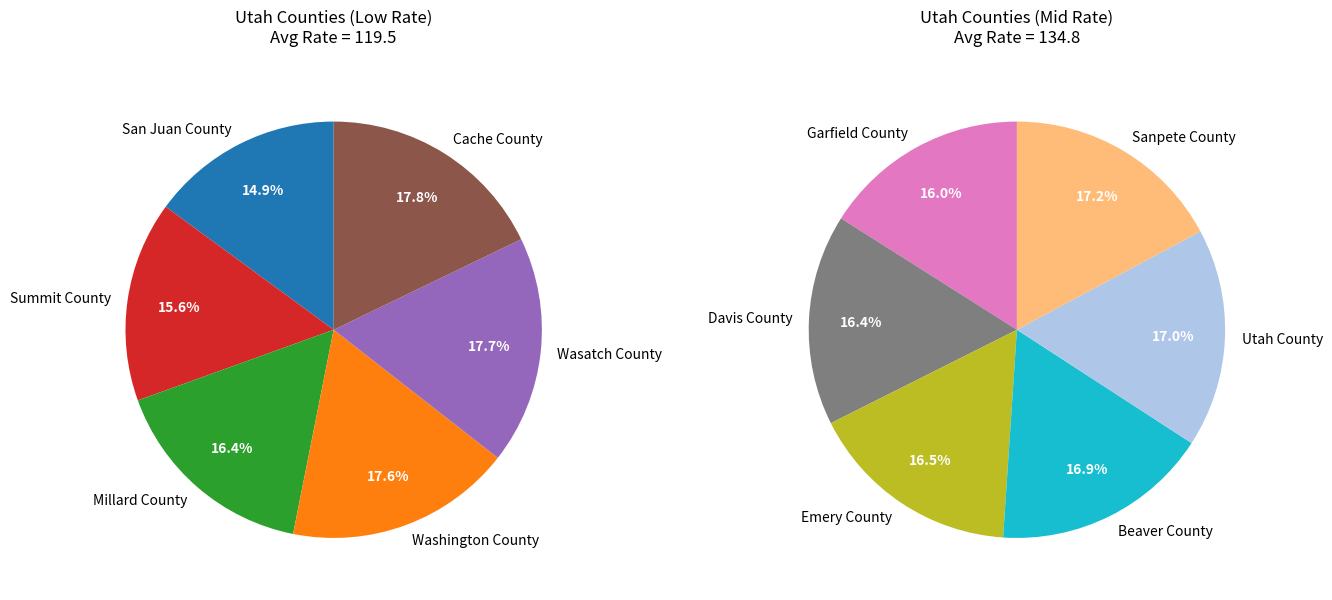

Which has a higher value, San Juan County or Emery County?

Emery County